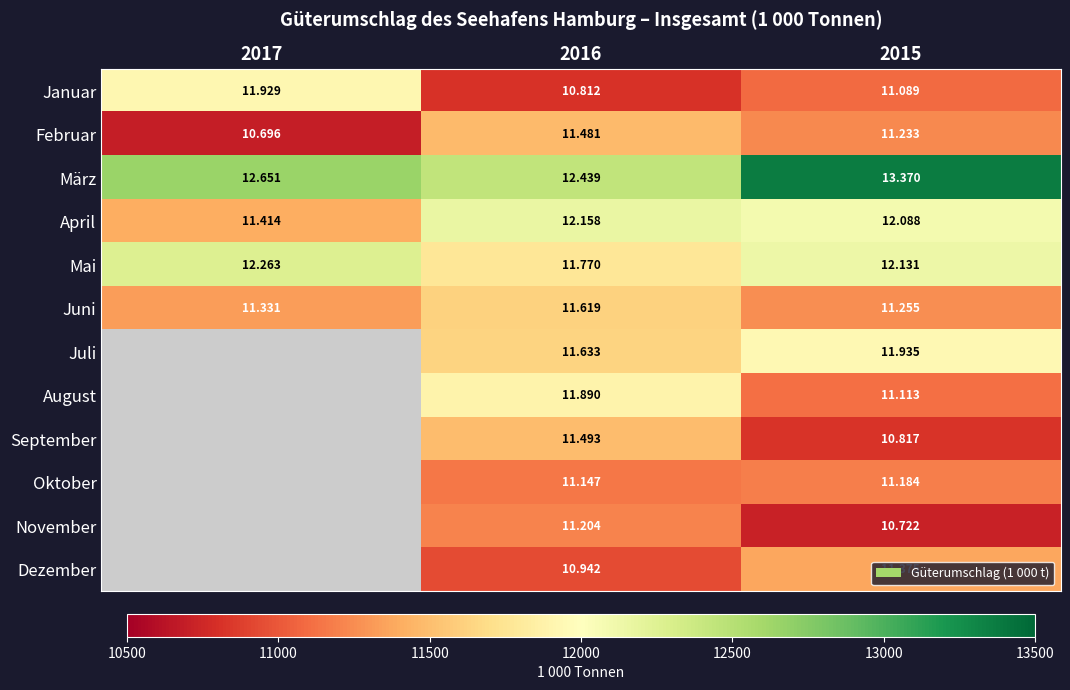

What is the total value across all series at 2016?

138585.4